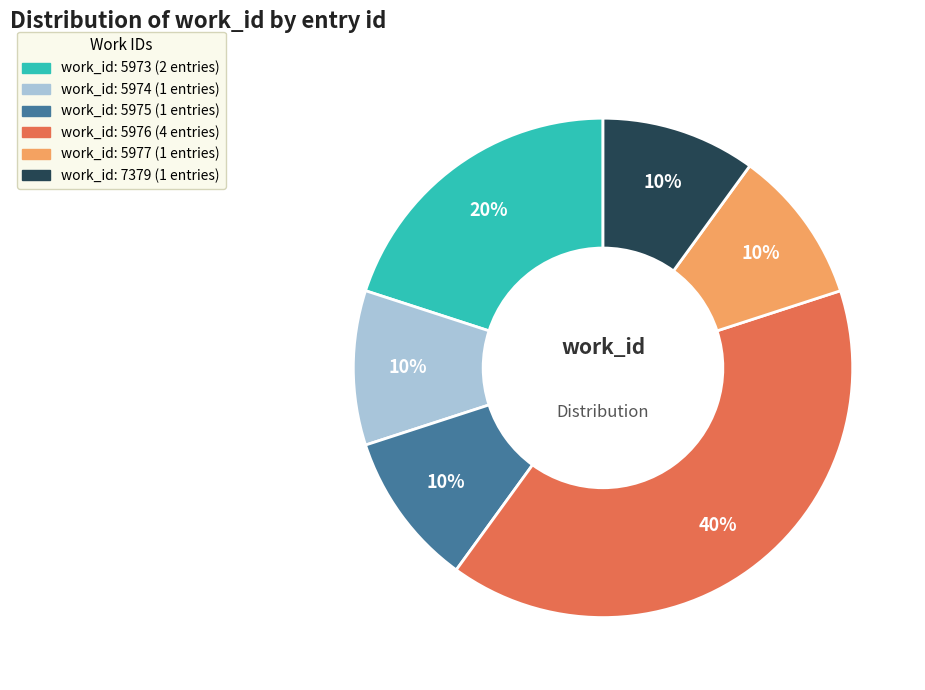

Is there any slice that represents more than half of the pie?

No